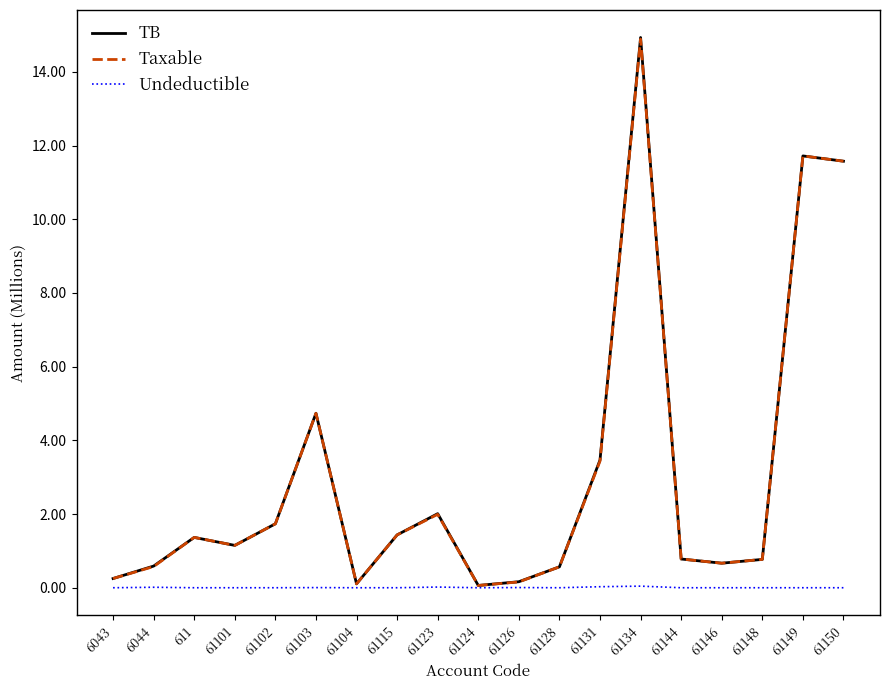

What is the total value across all series at 61123?

4.0